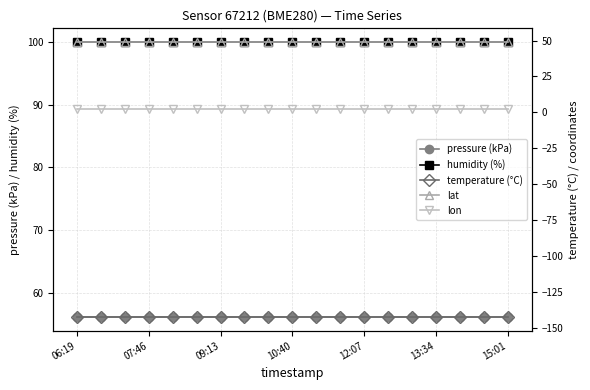

True or false: humidity (%) has a value of 35.8 at 13:34.

False